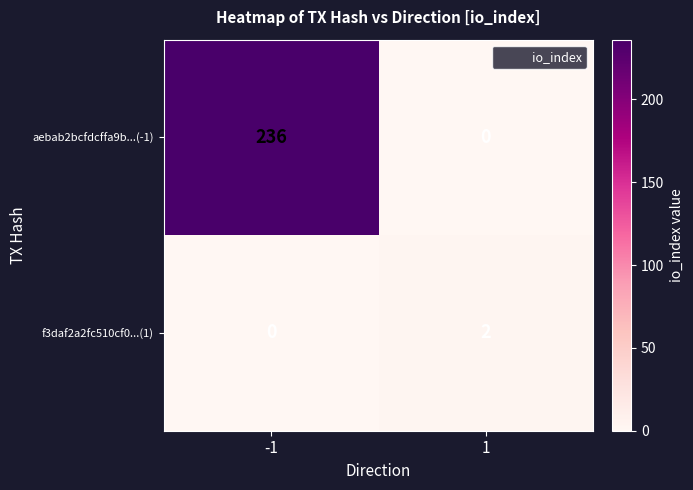

Which series has the widest spread of values?

aebab2bcfdcffa9b...(-1)